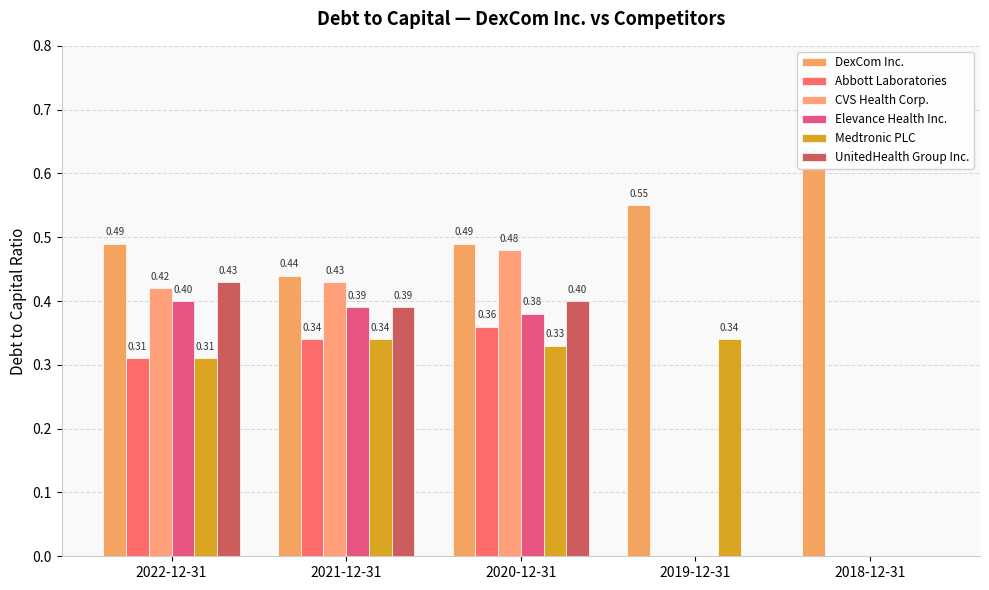

What is the average value of the Elevance Health Inc. series?

0.2